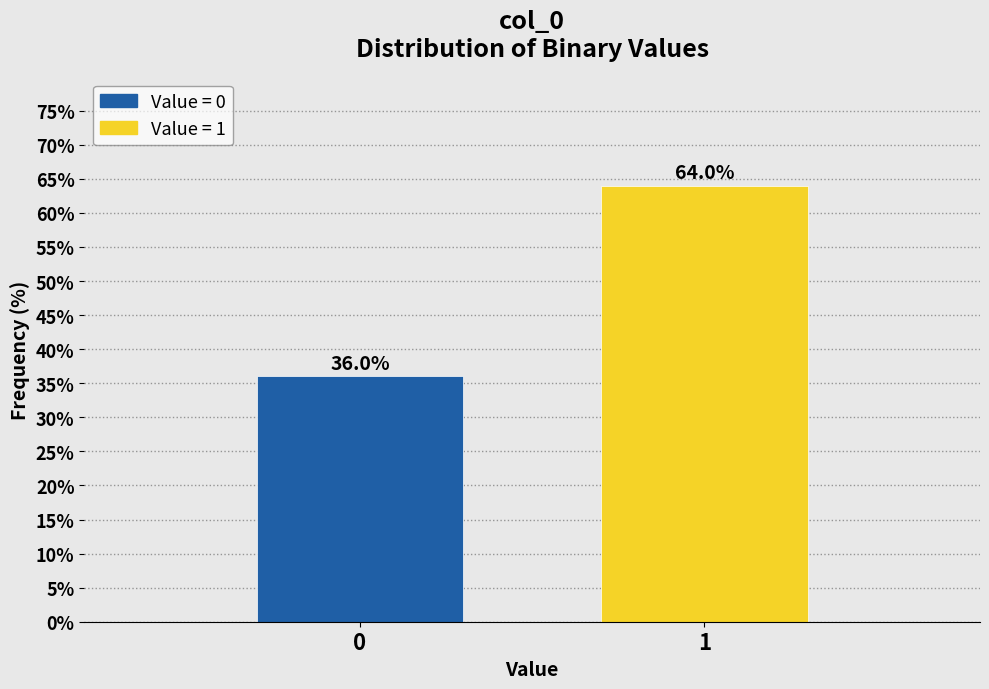

Reading left to right, extract all data points from this chart.

36	64